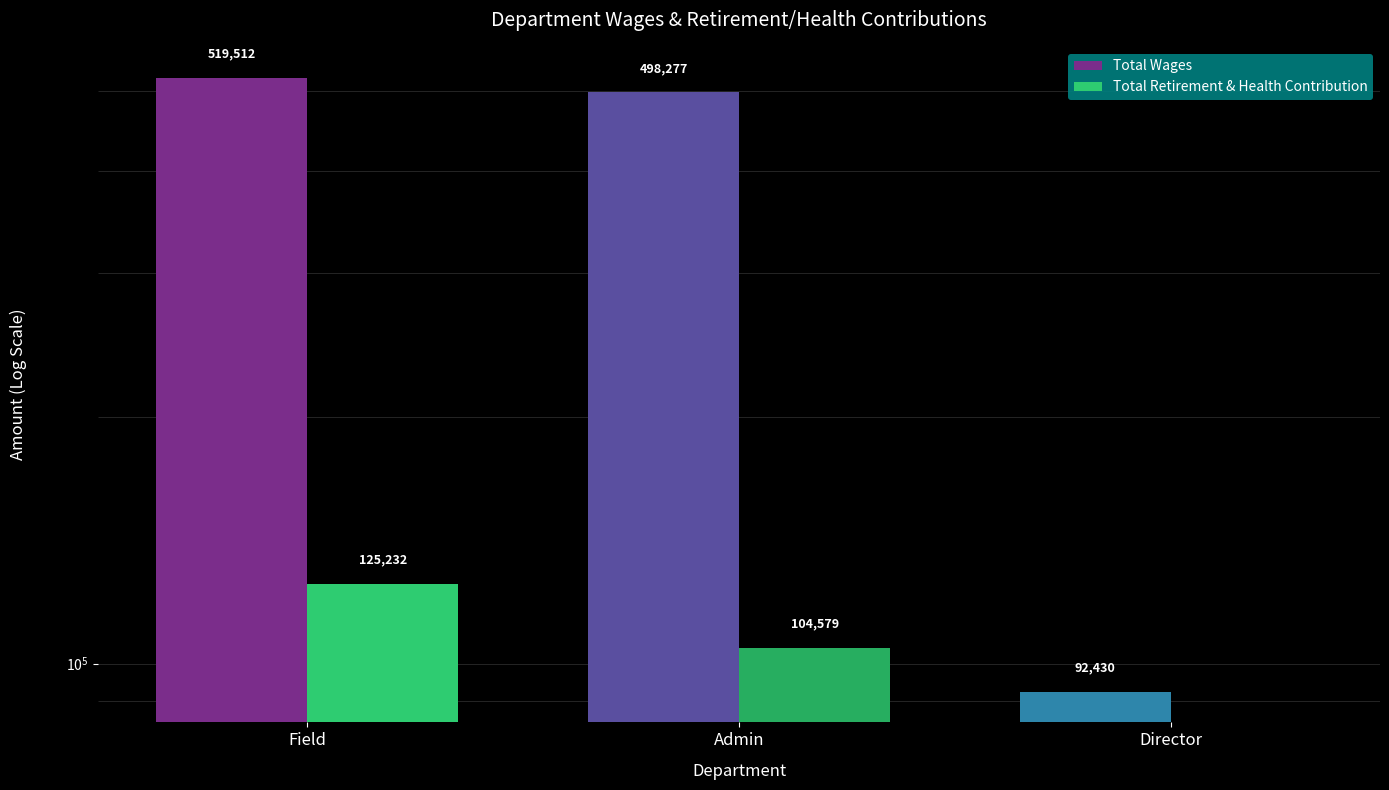

What is the label of the 1st bar from the left?

Field